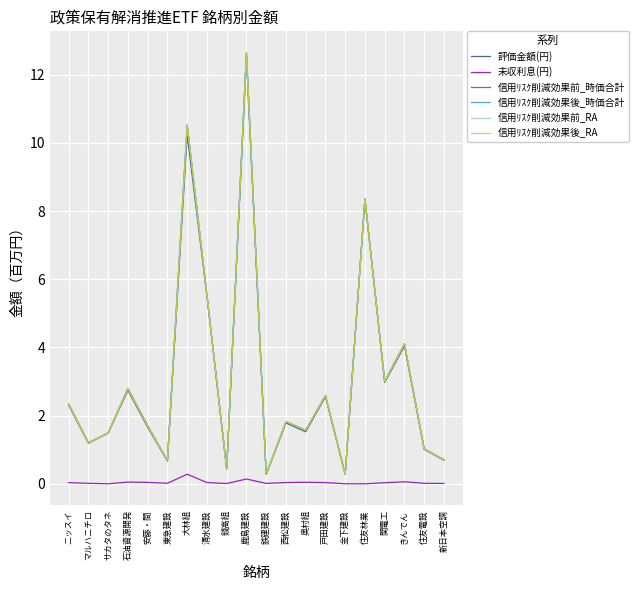

Does the chart display data point markers on the line(s)?

No